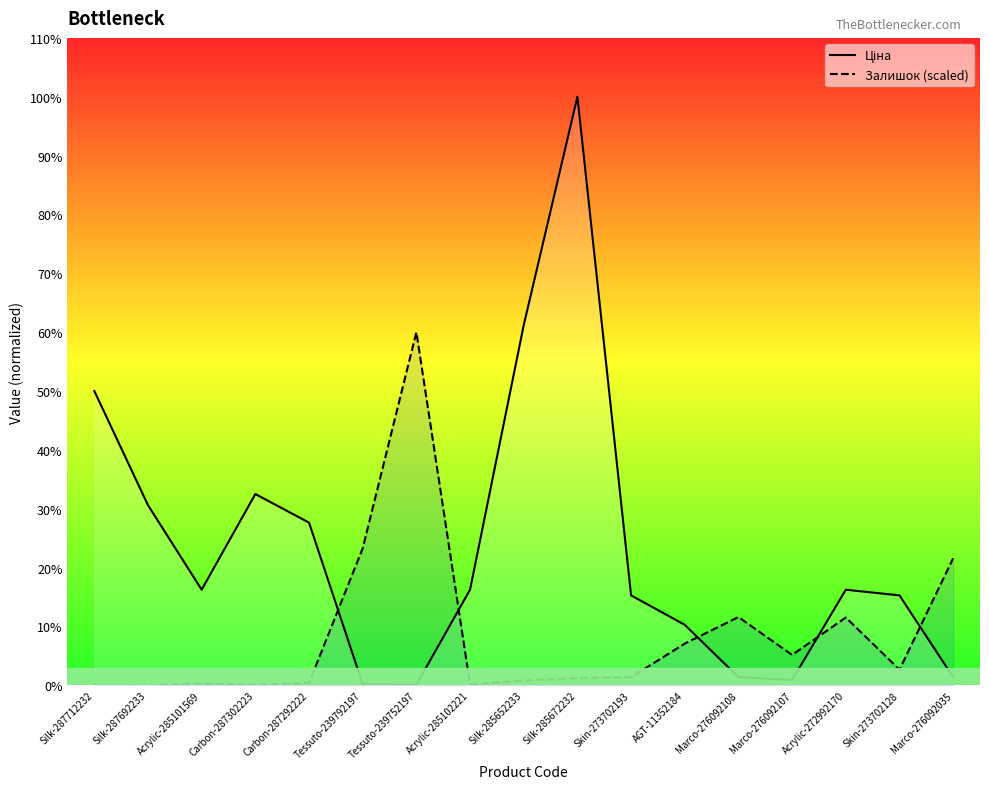

Reading left to right, list all the values displayed in this chart.

Ціна: Silk-287712232=31058.4	Silk-287692233=19005.7	Acrylic-285101569=10085.8	Carbon-287302223=20186.0	Carbon-287292222=17165.0	Tessuto-239792197=115.4	Tessuto-239752197=57.7	Acrylic-285102221=10085.8	Silk-285652233=38011.3	Silk-285672232=62116.9	Skin-273702193=9488.2	AGT-11352184=6378.9	Marco-276092108=857.9	Marco-276092107=557.6	Acrylic-272992170=10085.8	Skin-273702128=9488.2	Marco-276092035=857.9
Залишок (scaled): Silk-287712232=0.0	Silk-287692233=0.0	Acrylic-285101569=200.1	Carbon-287302223=50.0	Carbon-287292222=250.1	Tessuto-239792197=14457.8	Tessuto-239752197=37270.1	Acrylic-285102221=100.1	Silk-285652233=500.3	Silk-285672232=750.4	Skin-273702193=850.5	AGT-11352184=4402.4	Marco-276092108=7203.9	Marco-276092107=3201.7	Acrylic-272992170=7153.9	Skin-273702128=1650.9	Marco-276092035=13407.2